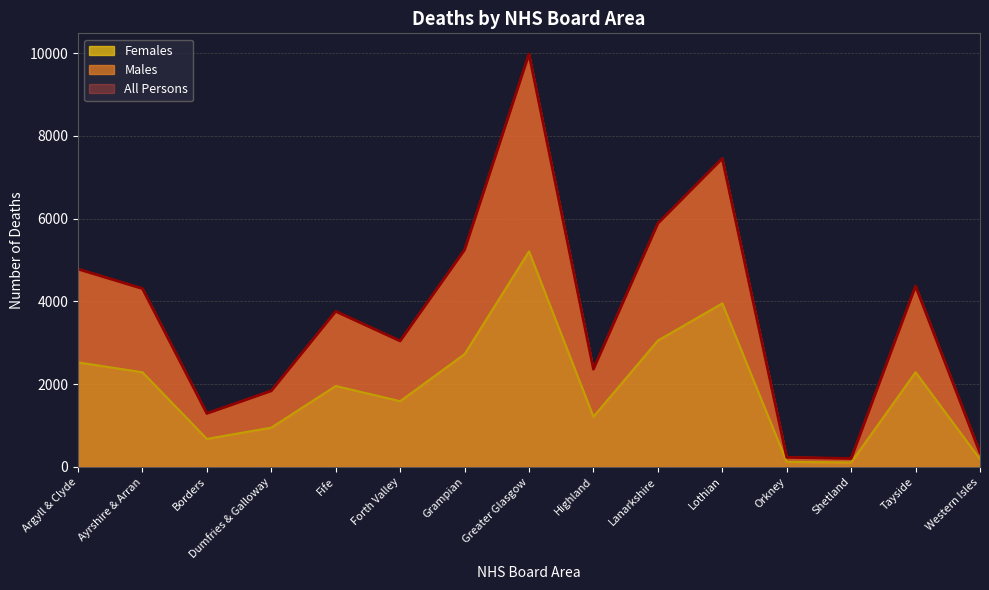

True or false: All Persons and Females intersect in this chart.

False